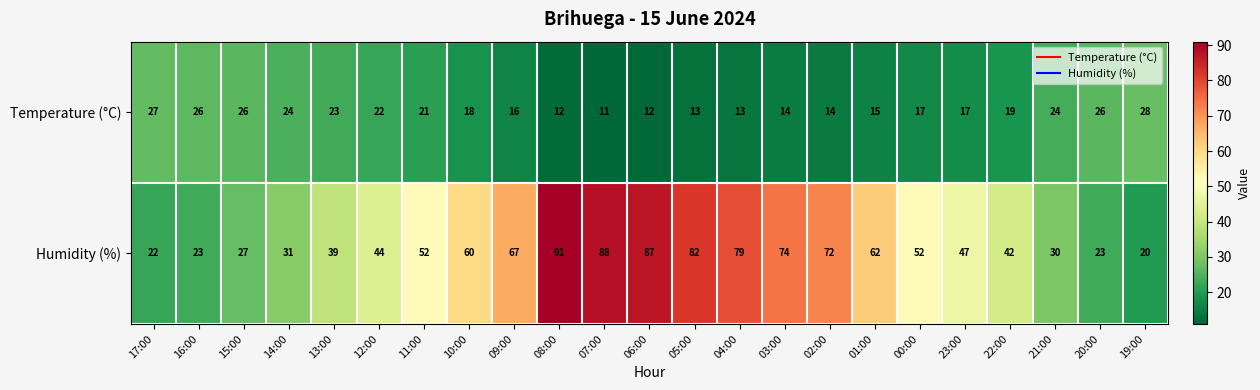

What is the approximate value of Humidity (%) at 14:00, to the nearest 5?

30